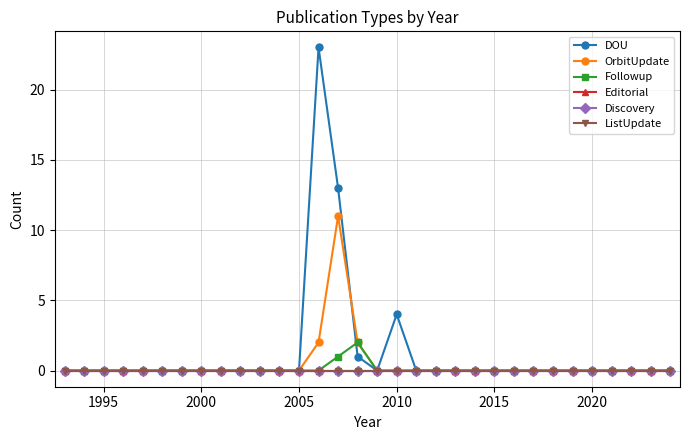

Is this an area chart (filled region under the line)?

No